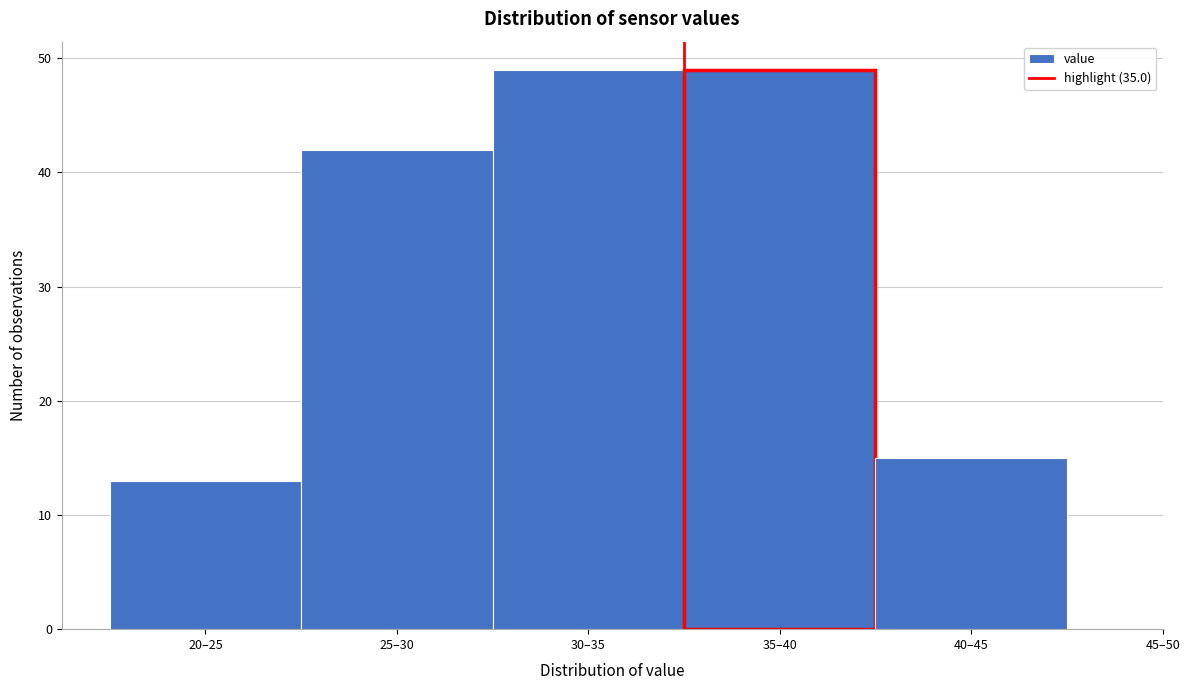

Reading left to right, transcribe all the data shown in this chart.

13	42	49	49	15